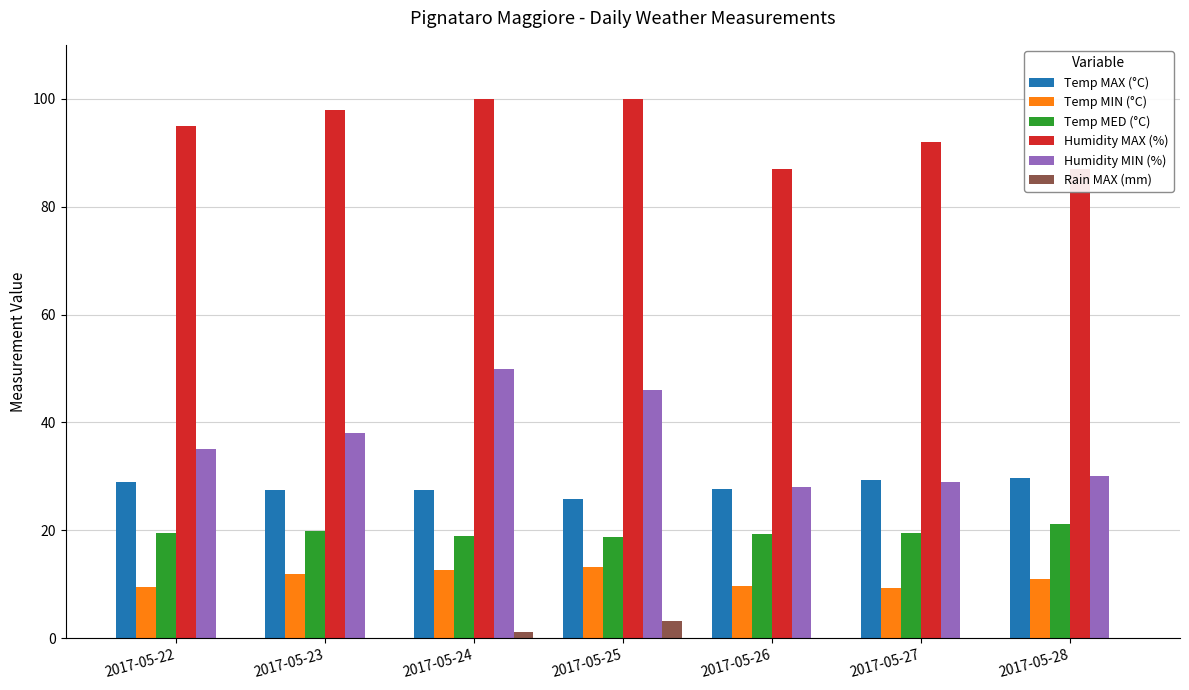

Count the number of data series in this chart.

6